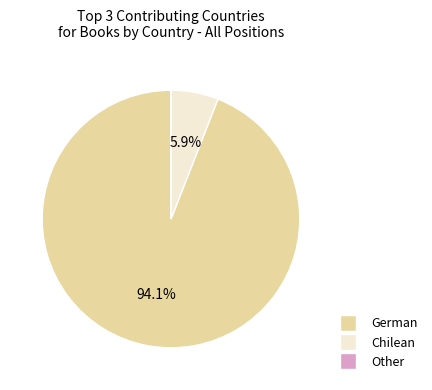

Is there a majority slice in this chart?

Yes